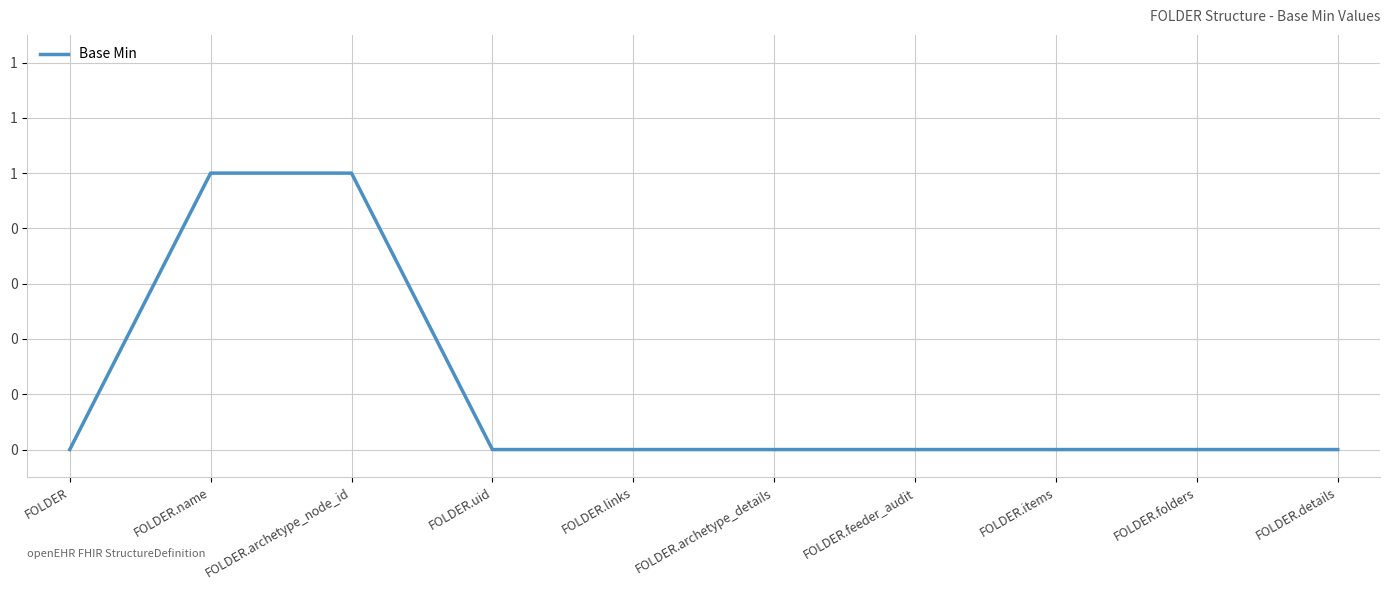

Reading right to left, what are all the values shown in this chart?

FOLDER.details=0	FOLDER.folders=0	FOLDER.items=0	FOLDER.feeder_audit=0	FOLDER.archetype_details=0	FOLDER.links=0	FOLDER.uid=0	FOLDER.archetype_node_id=1	FOLDER.name=1	FOLDER=0